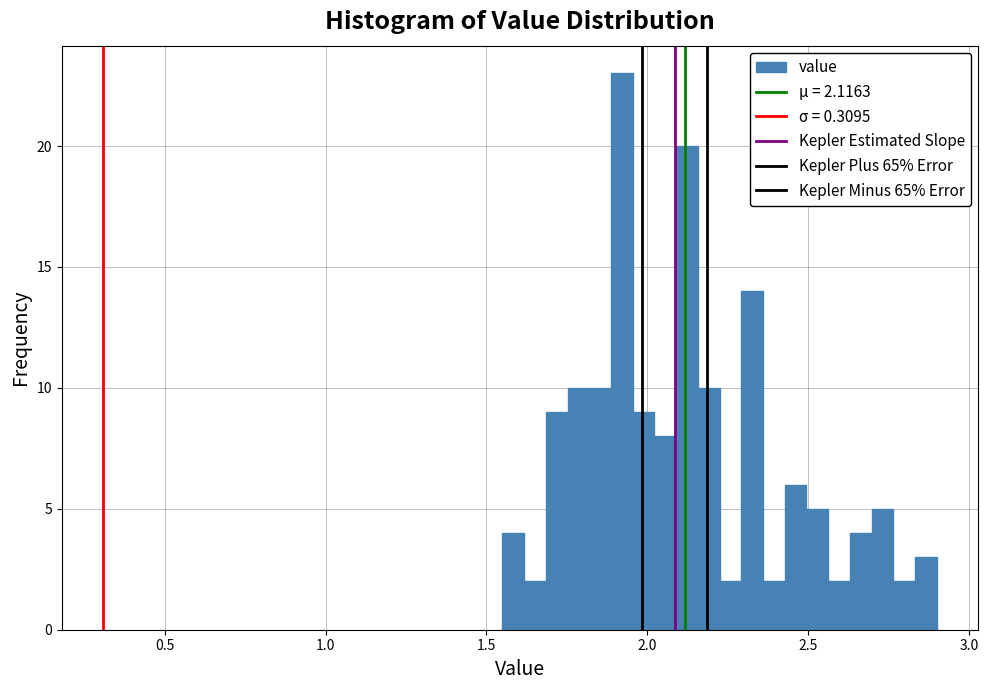

Around what value on the x-axis is the tallest bar? Give the approximate position of its centre, as read against the axis.

1.90